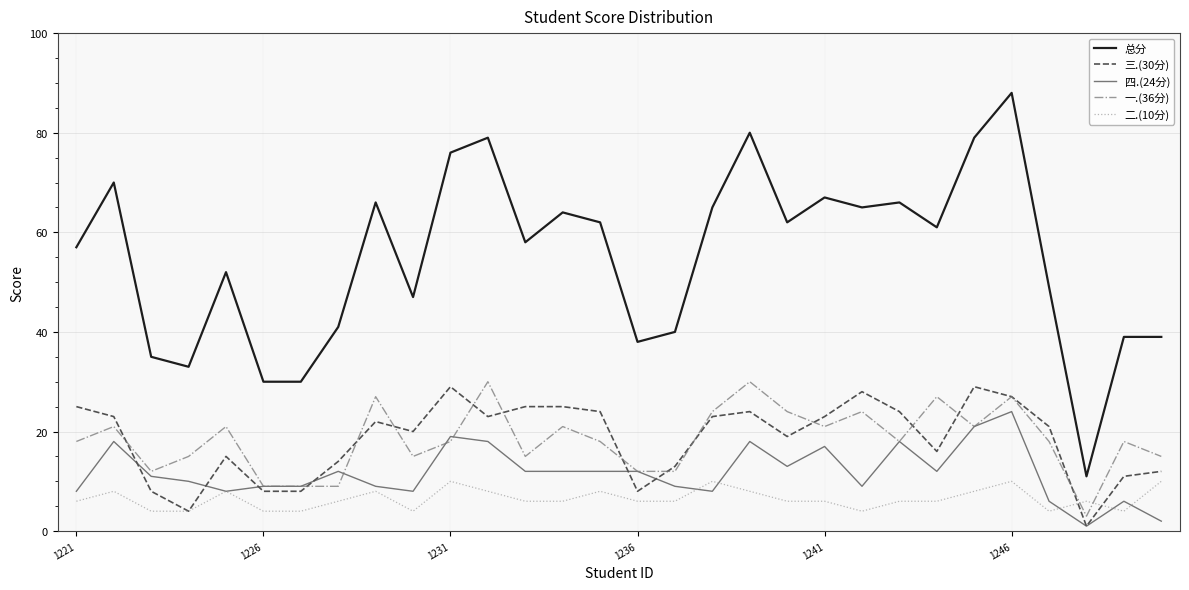

True or false: 总分 and 四.(24分) intersect in this chart.

False